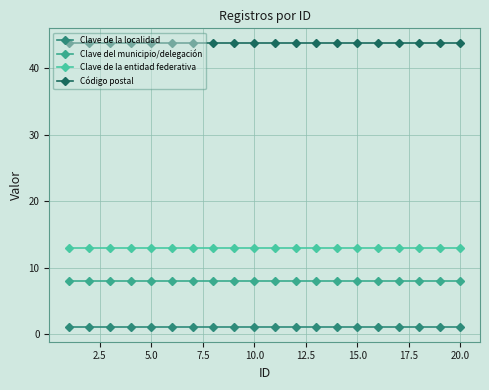

Reading left to right, what are all the values shown in this chart?

Clave de la localidad: 1.0	1.0	1.0	1.0	1.0	1.0	1.0	1.0	1.0	1.0	1.0	1.0	1.0	1.0	1.0	1.0	1.0	1.0	1.0	1.0
Clave del municipio/delegación: 8.0	8.0	8.0	8.0	8.0	8.0	8.0	8.0	8.0	8.0	8.0	8.0	8.0	8.0	8.0	8.0	8.0	8.0	8.0	8.0
Clave de la entidad federativa: 13.0	13.0	13.0	13.0	13.0	13.0	13.0	13.0	13.0	13.0	13.0	13.0	13.0	13.0	13.0	13.0	13.0	13.0	13.0	13.0
Código postal: 43.9	43.9	43.9	43.9	43.9	43.9	43.9	43.9	43.9	43.9	43.9	43.9	43.9	43.9	43.9	43.9	43.9	43.9	43.9	43.9